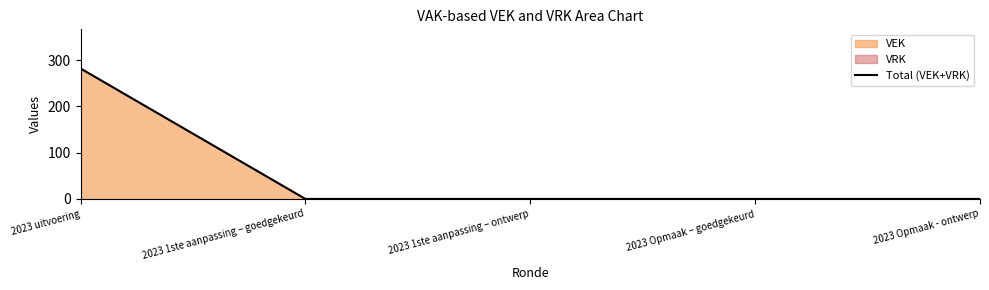

Does the chart display data point markers on the line(s)?

No